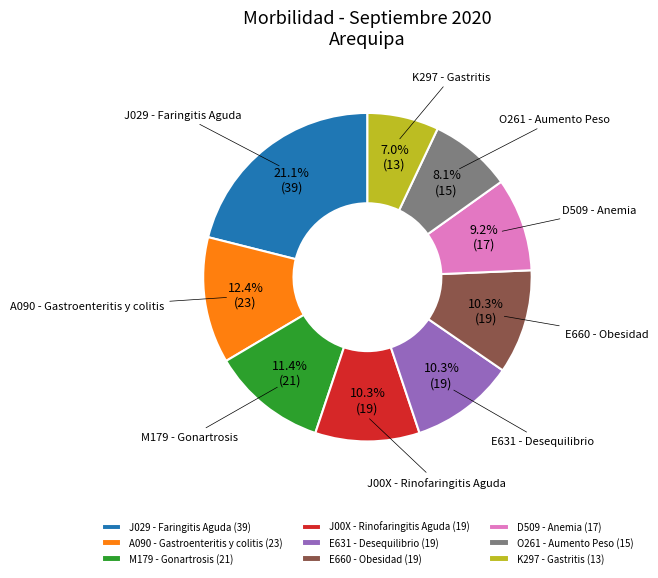

To the nearest percent, what portion does K297 - Gastritis represent?

7%